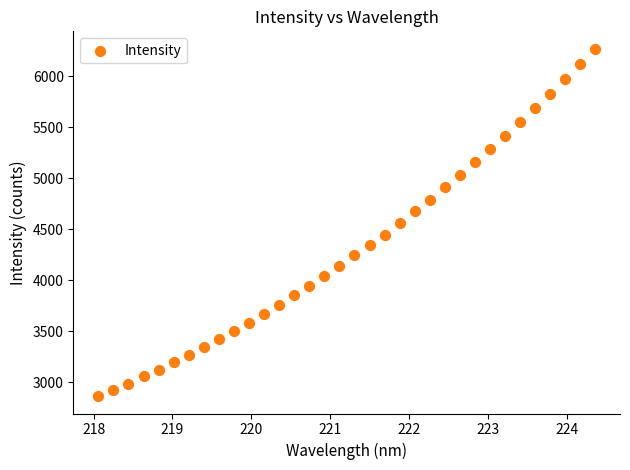

What is the range of Y values (max minus min)?

3405.9